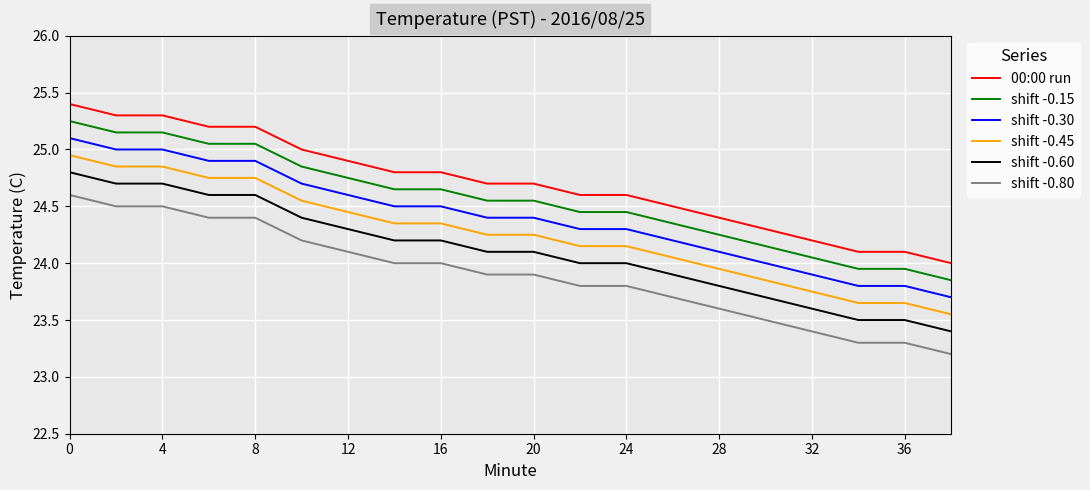

Does the chart have visible grid lines?

Yes